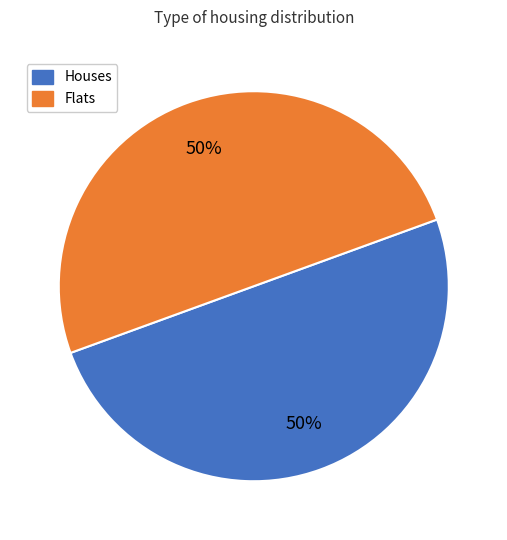

To the nearest percent, what is the average slice percentage?

50%